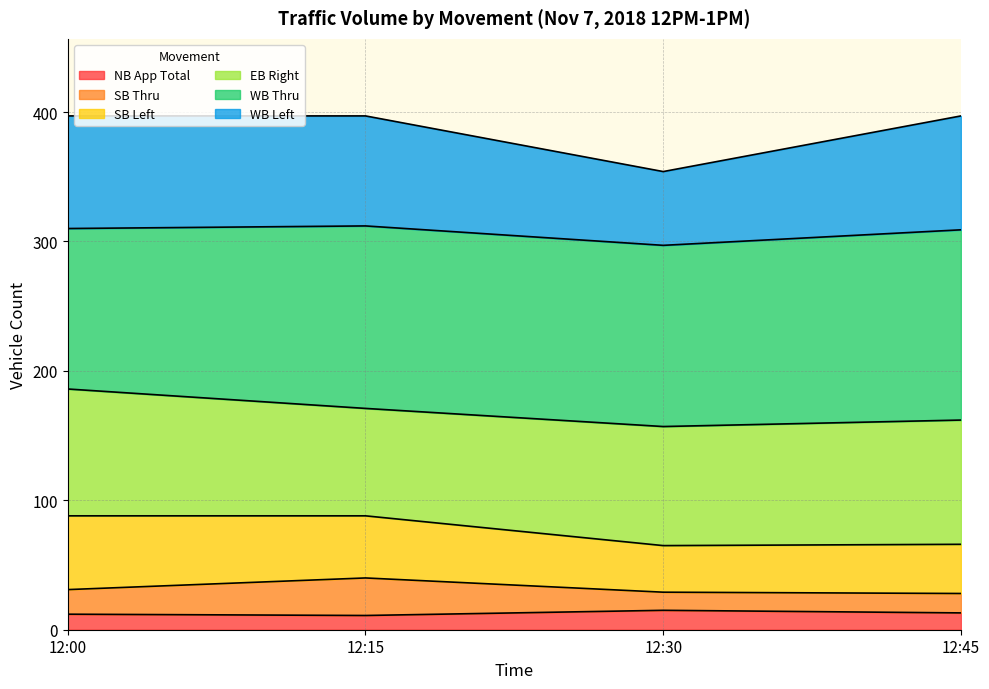

In NB App Total, how many points are lower than both neighbors (excluding endpoints)?

1